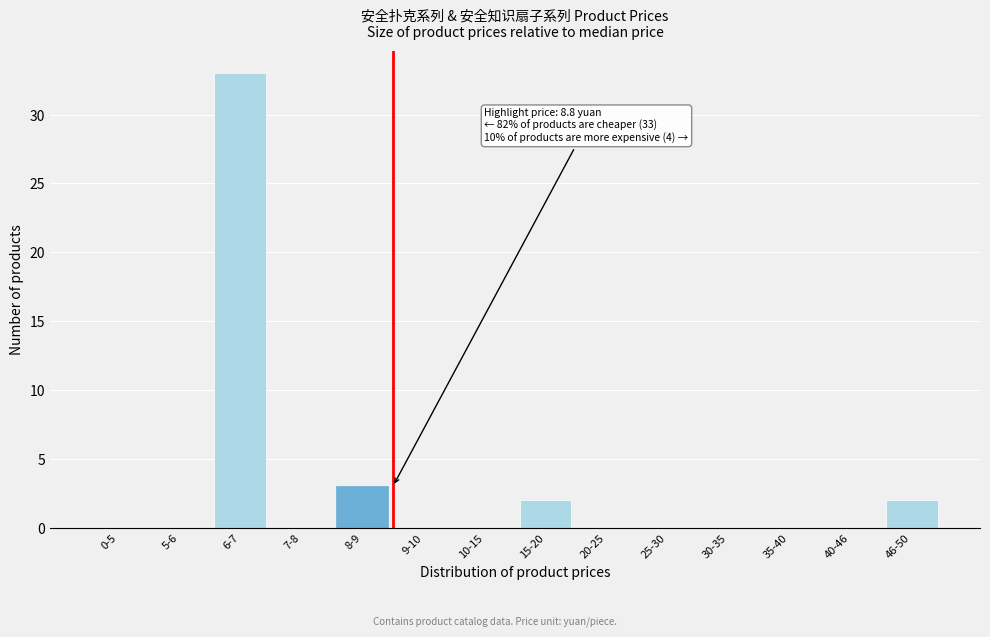

Reading left to right, list all the values displayed in this chart.

0-5=0	5-6=0	6-7=33	7-8=0	8-9=3	9-10=0	10-15=0	15-20=2	20-25=0	25-30=0	30-35=0	35-40=0	40-46=0	46-50=2